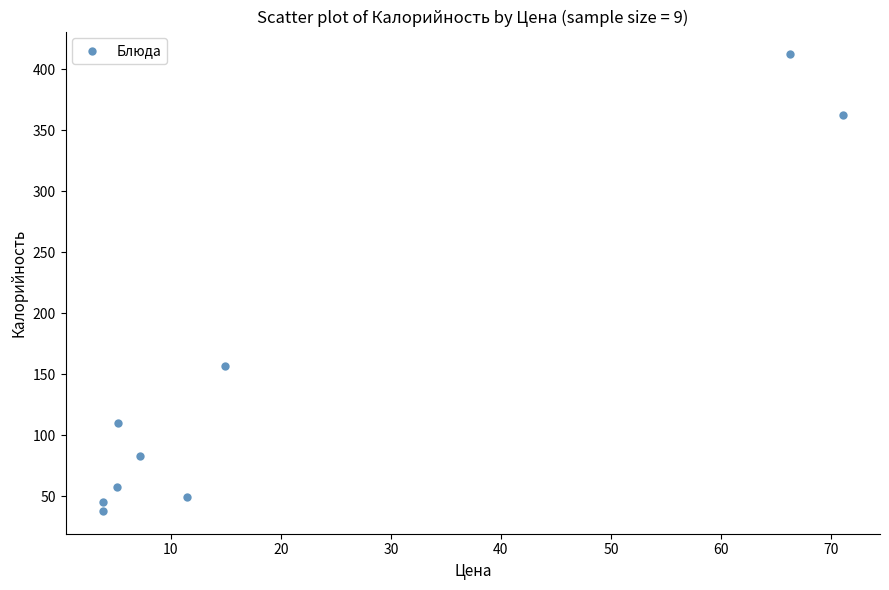

What Y value in the scatter plot is closest to 225?

157.0